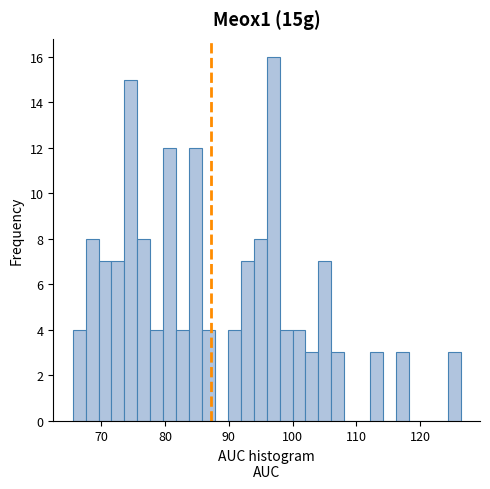

Around what value on the x-axis is the tallest bar? Give the approximate position of its centre, as read against the axis.

97